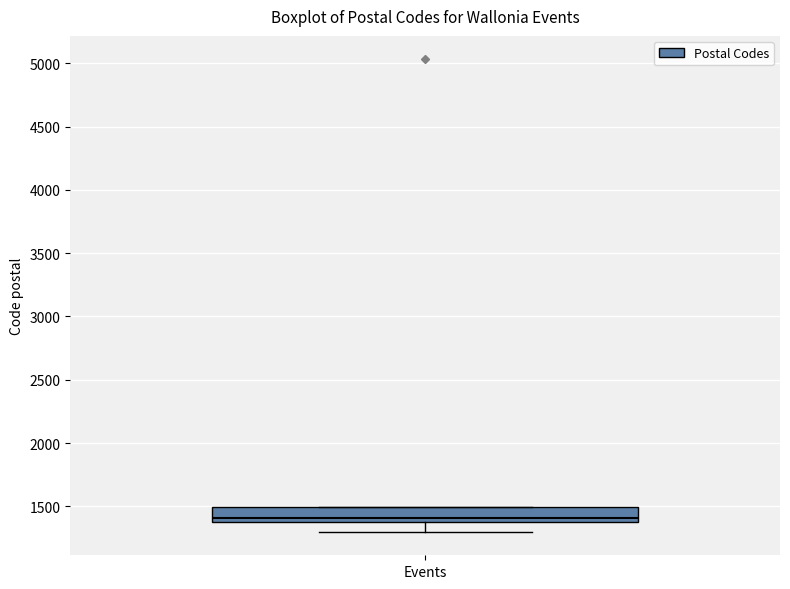

Read this box plot against the y-axis: the position of the median line, the range covered by the box, and the ends of both whiskers. The values are not printed on the chart, so give them approximately, as read against the axis.

median 1400 (just above the box's lower edge), box 1400 to 1500, whiskers 1300 to 1500